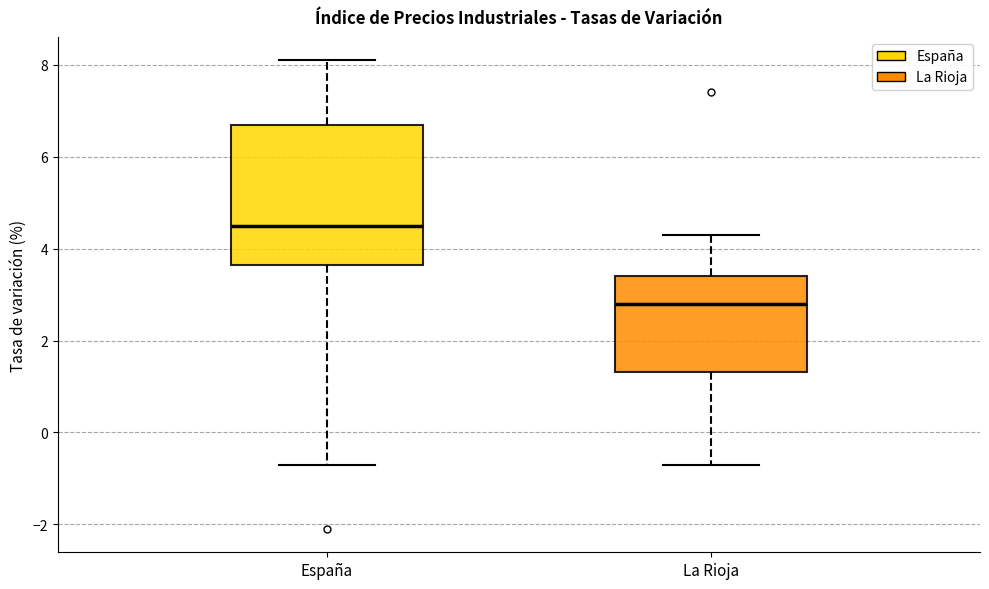

Which box has the highest median line?

España